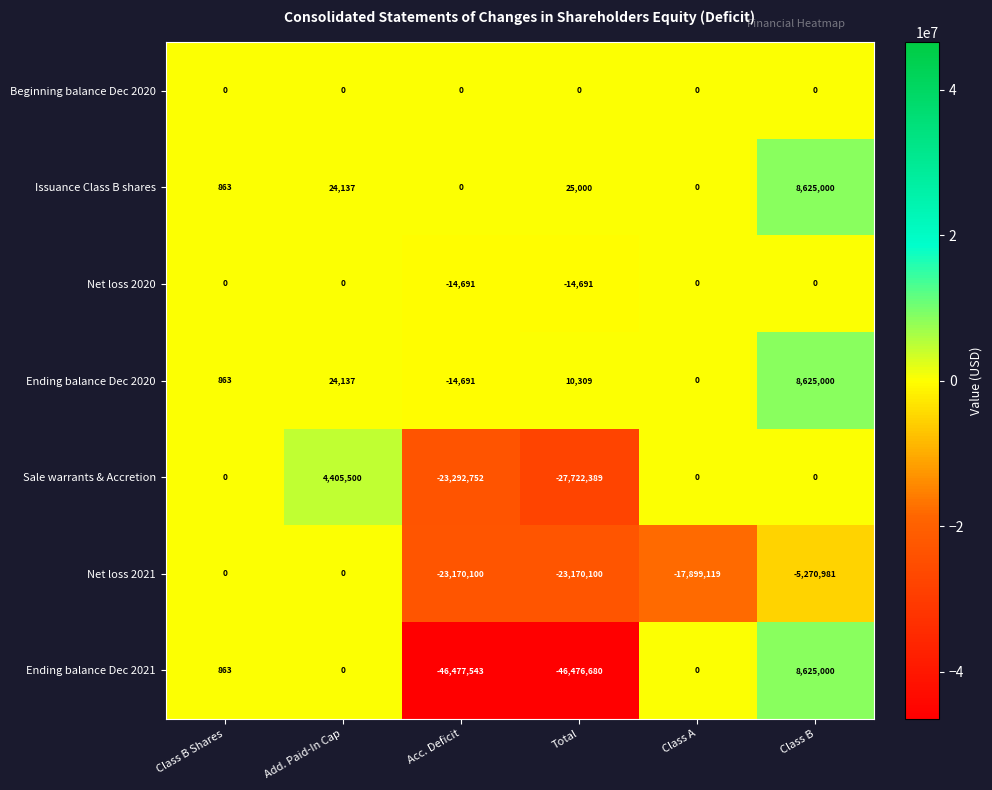

Is it true that Net loss 2021 equals 9416096 at Add. Paid-In Cap?

False